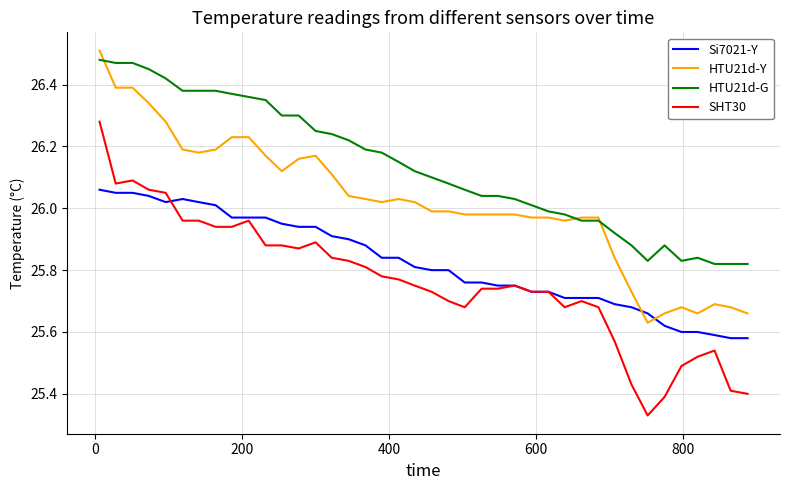

Rank the series by their average value, from lowest to highest.

SHT30, Si7021-Y, HTU21d-Y, HTU21d-G